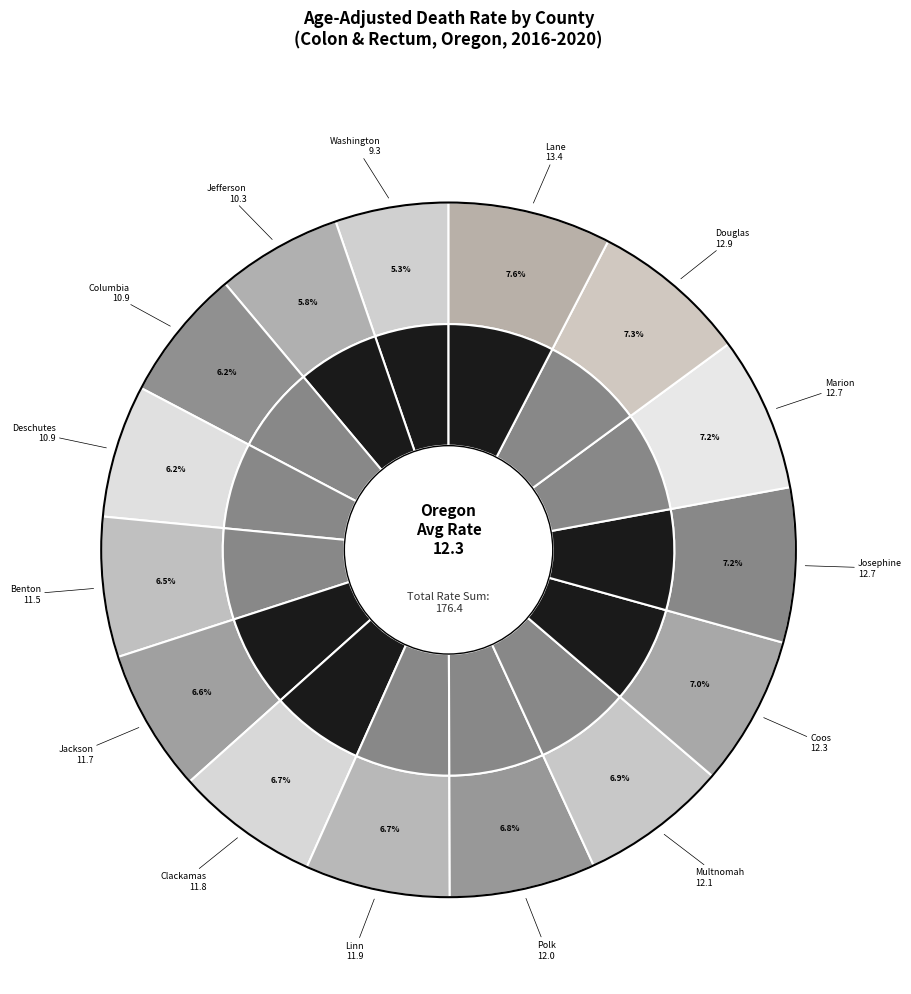

Which category has the biggest portion of the pie?

Lane County